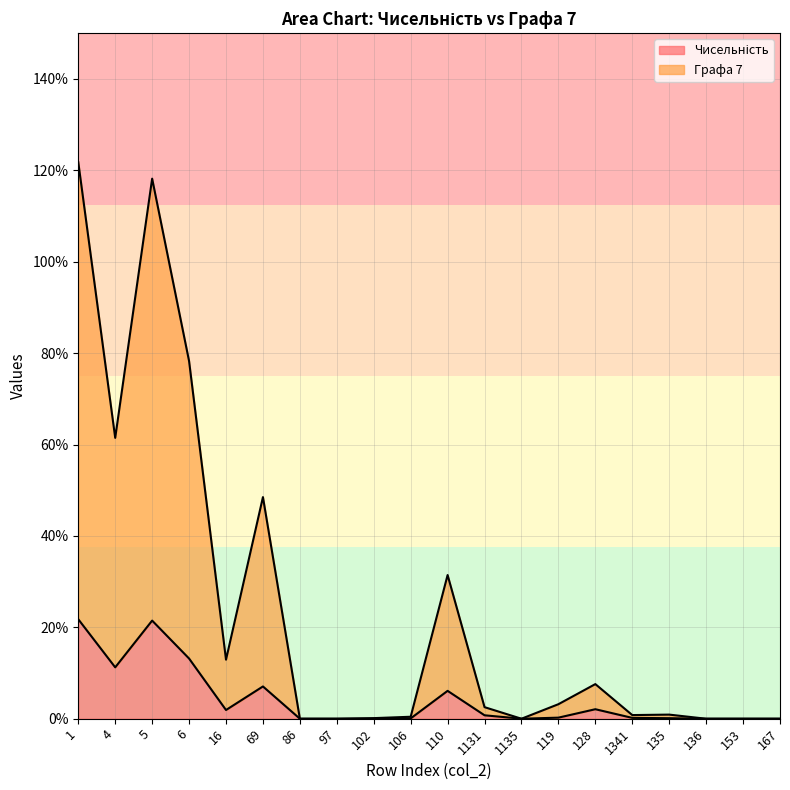

The value of Чисельність at 106 is 0.0. True or false?

False